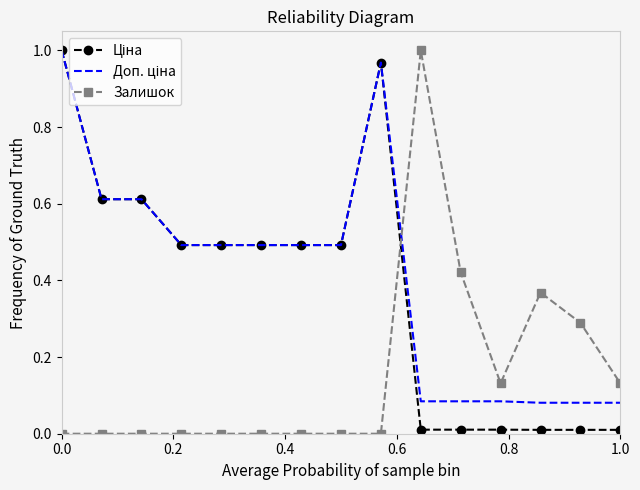

What is the value of the Ціна point at the 2nd from the left?

0.6